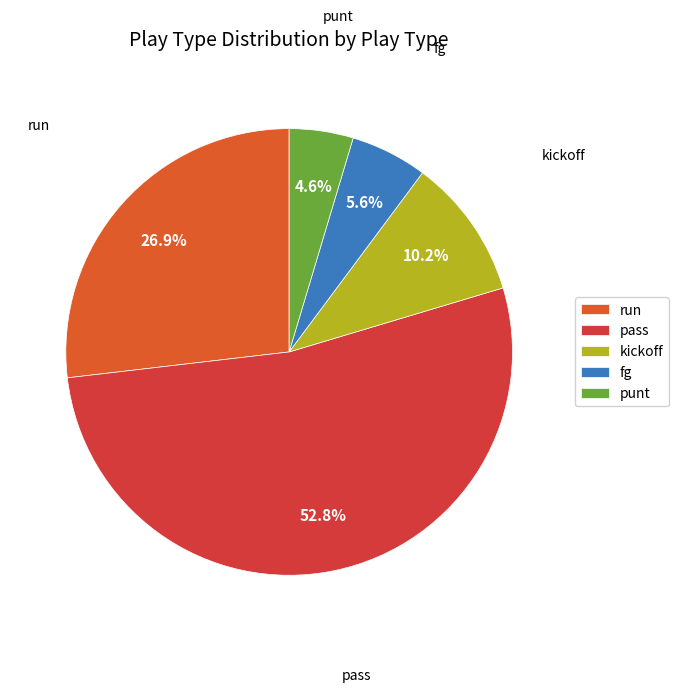

Approximately how many times larger is the value at fg compared to punt?

1.2